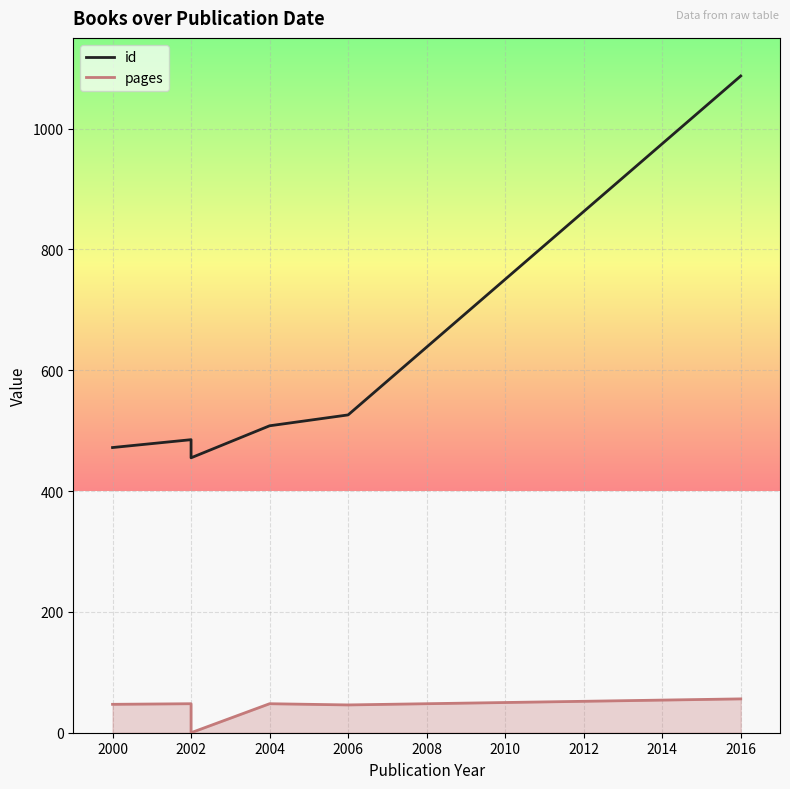

What is the sum of all id values?

3533